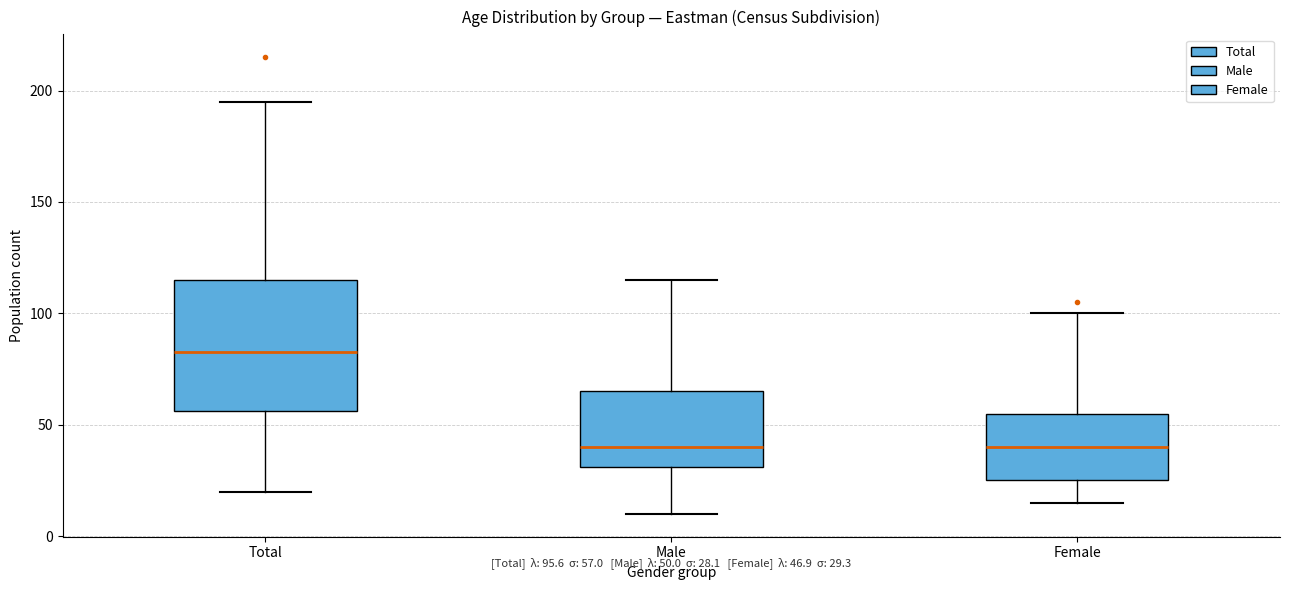

Reading left to right, transcribe this box plot: for each box, give where its median line is, the range the box spans, and where its two whiskers end, as read against the y-axis. The values are not printed on the chart, so give them approximately, as read against the axis.

Total: median 85, box 55 to 115, whiskers 20 to 195
Male: median 40, box 30 to 65, whiskers 10 to 115
Female: median 40, box 25 to 55, whiskers 15 to 100